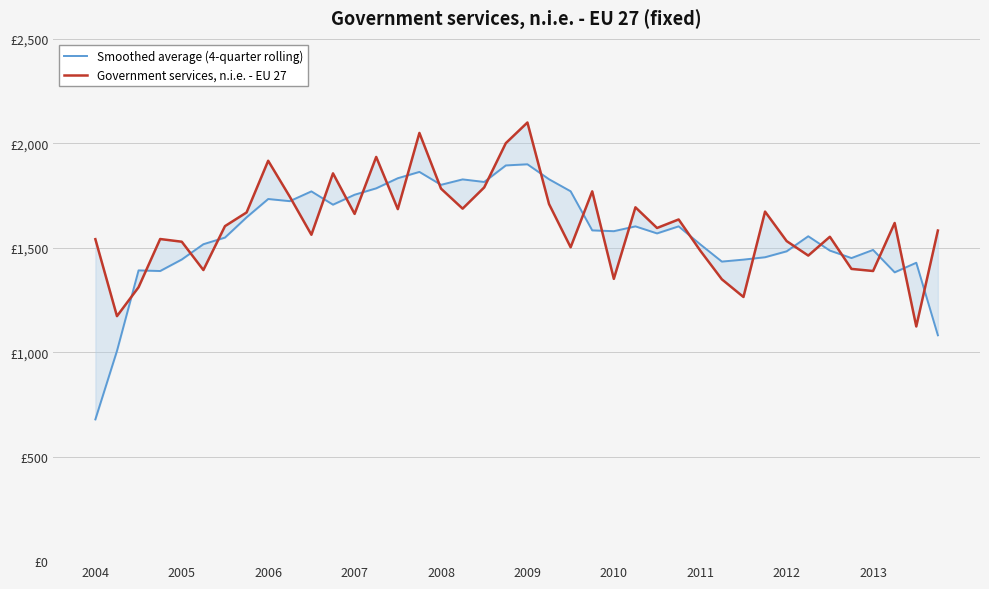

True or false: Government services, n.i.e. - EU 27 and Smoothed average (4-quarter rolling) cross at least once.

True